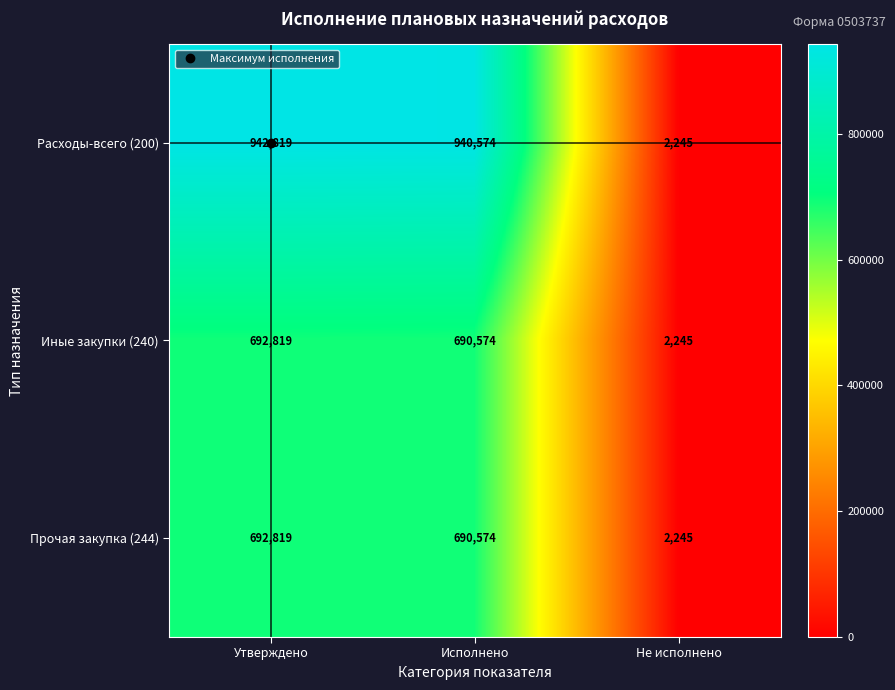

Which series has the widest spread of values?

Расходы-всего (200)